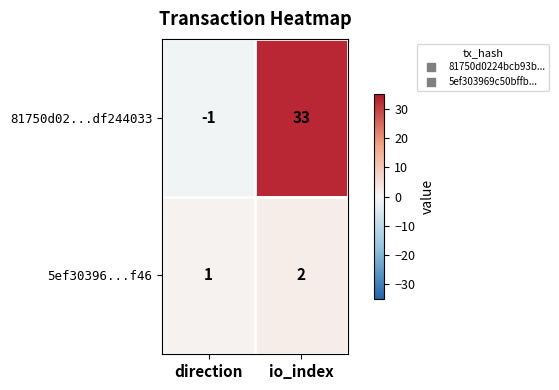

Rank the series at direction from lowest to highest value.

81750d02...df244033, 5ef30396...f46